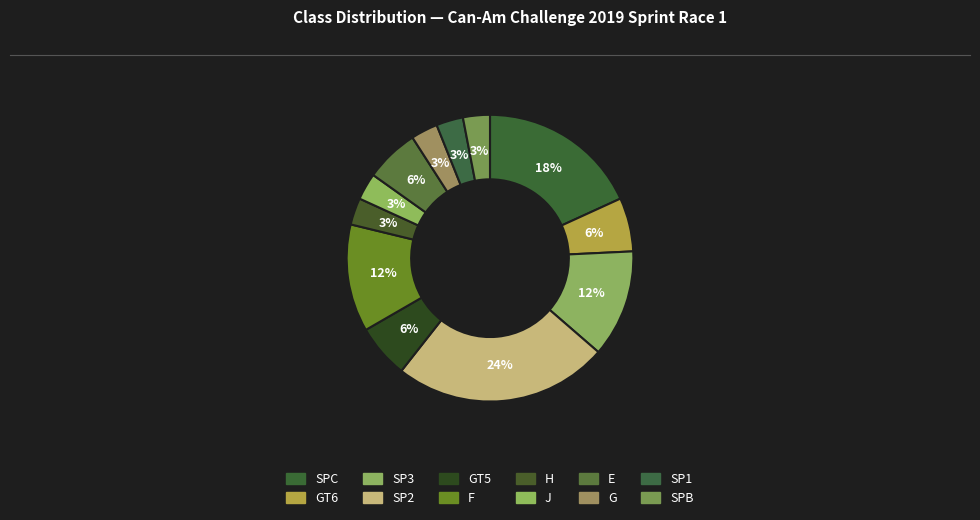

Rank the categories by value from highest to lowest.

SP2, SPC, SP3, F, GT6, GT5, E, H, J, G, SP1, SPB